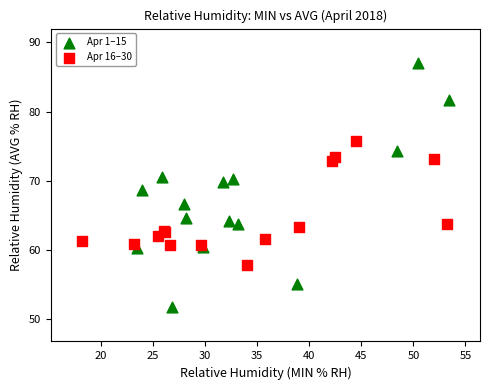

Which series reaches the minimum Y coordinate?

Apr 1–15